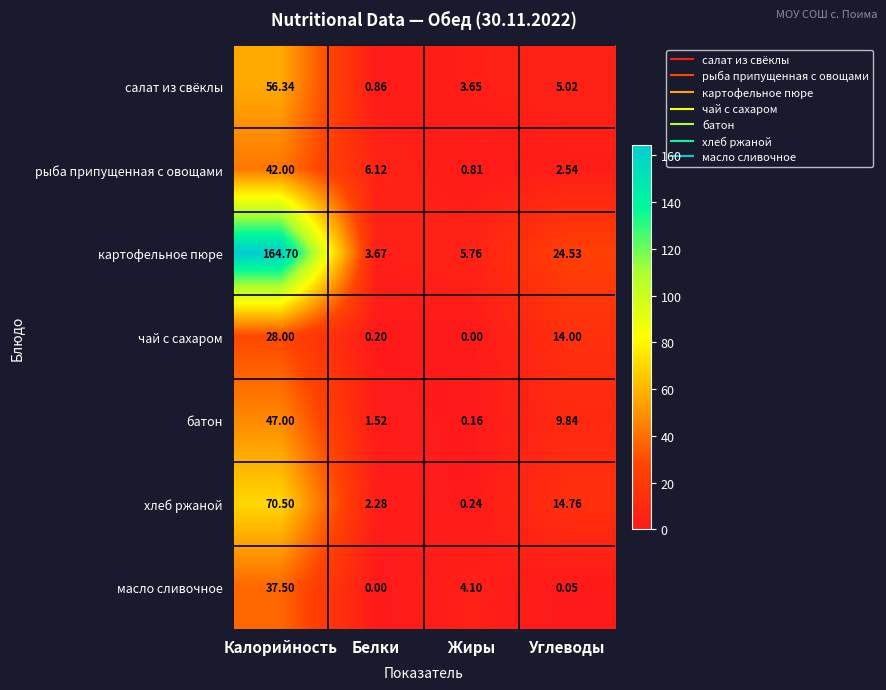

Which series has the largest range (max minus min)?

картофельное пюре